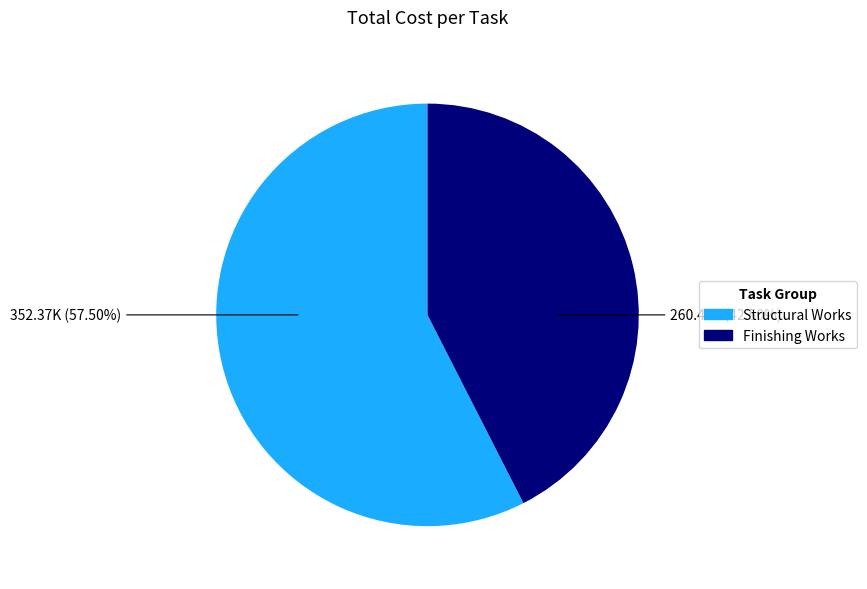

To the nearest percent, what is the difference between the largest and smallest slice percentages?

15%